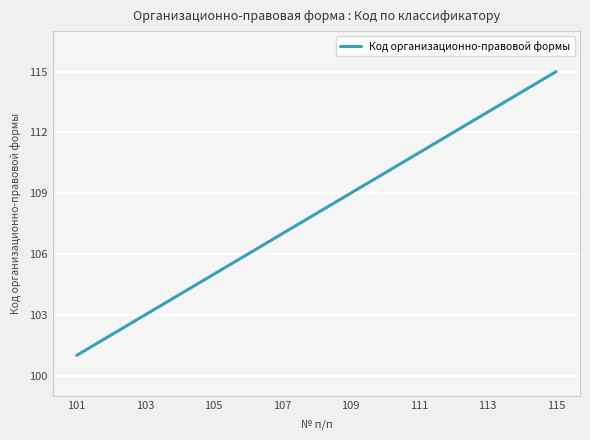

Does the chart have visible grid lines?

Yes